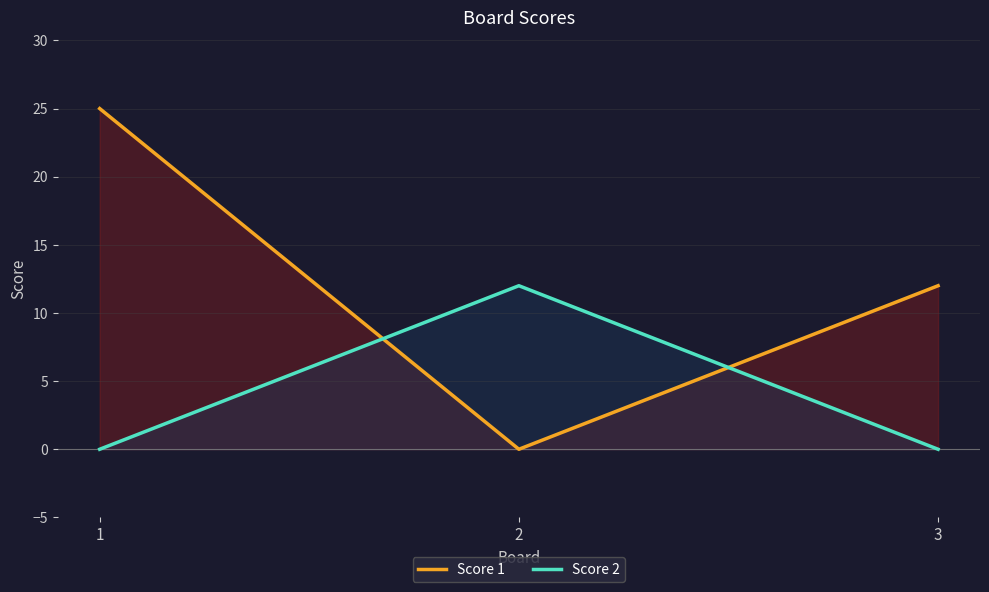

Between 2 and 3, which series saw the biggest shift?

Score 1